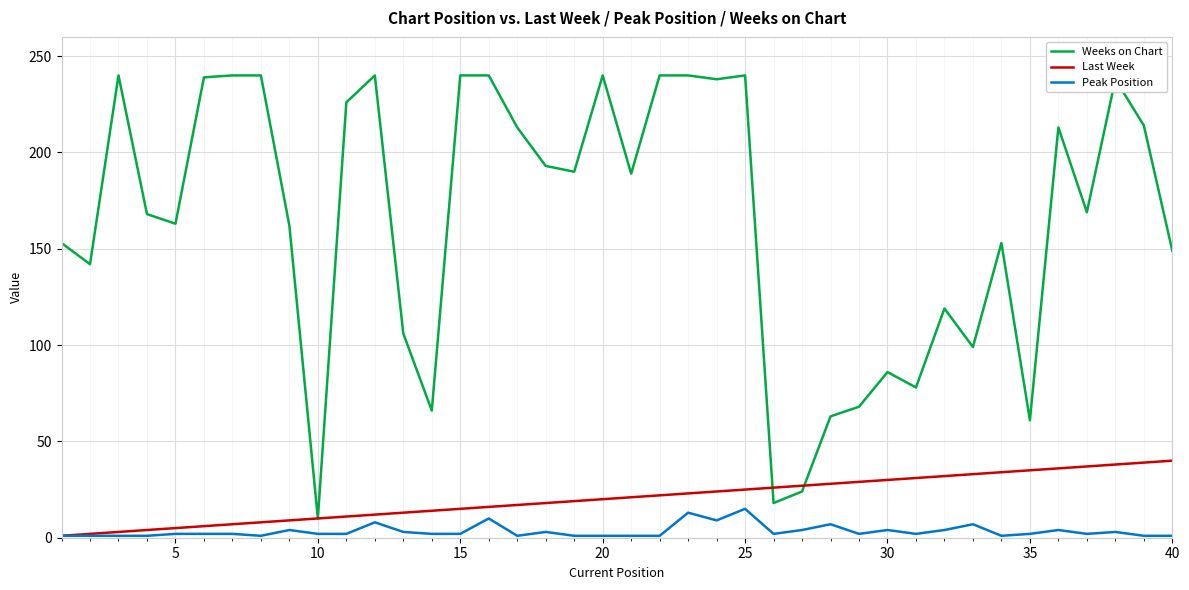

True or false: Peak Position and Weeks on Chart intersect in this chart.

False